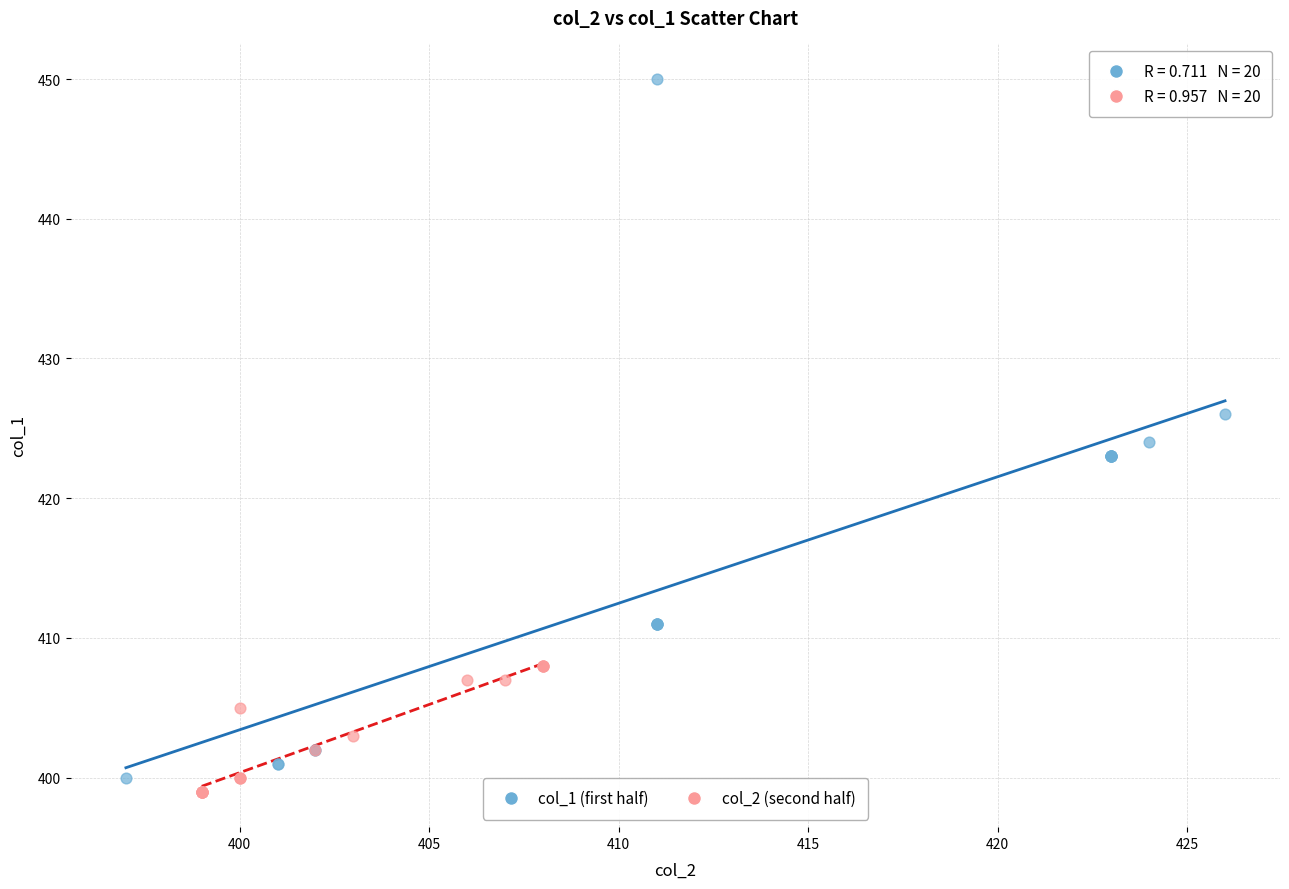

Which series reaches the maximum Y coordinate?

col_1 (first half)